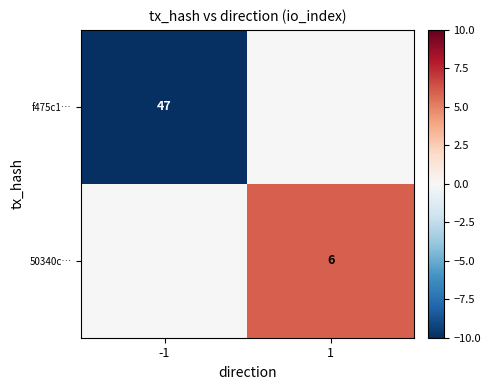

Is the value of 50340c… at 1 greater than the value of f475c1… at -1?

No